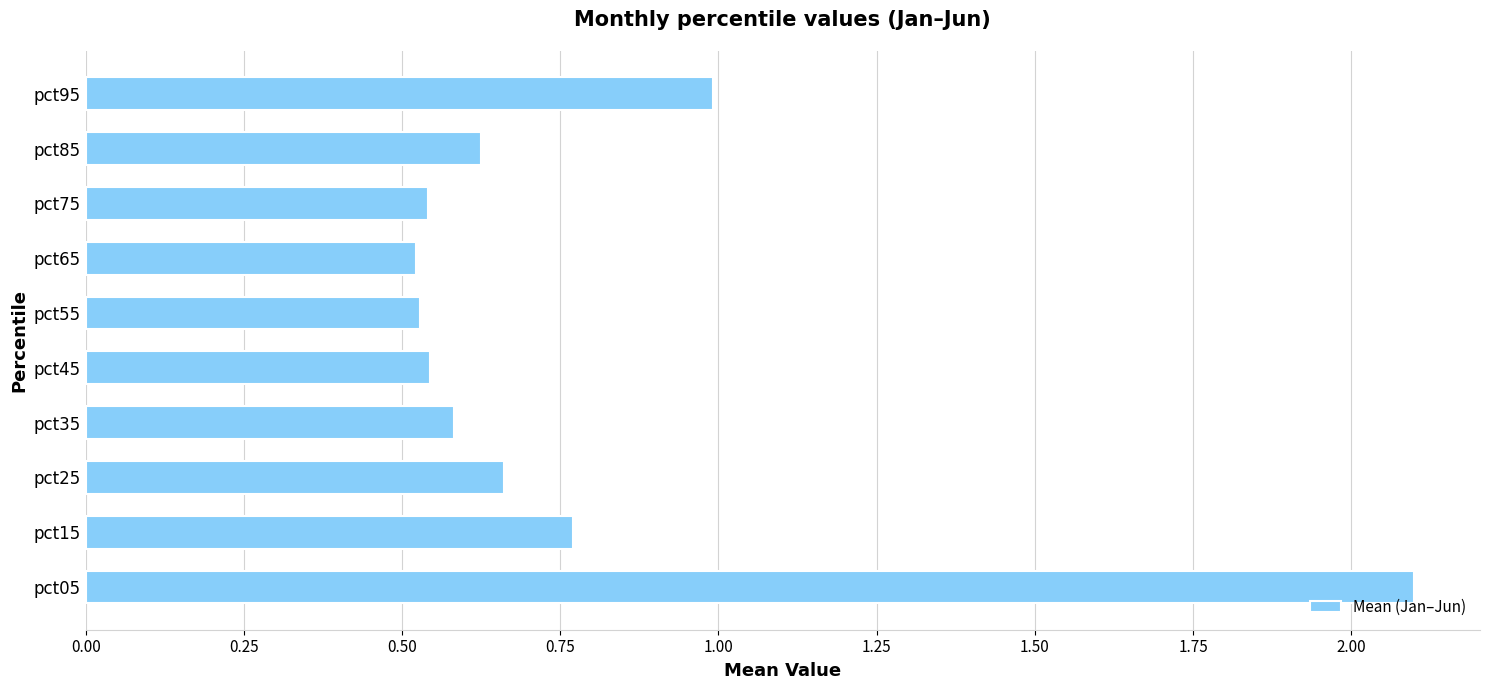

What is the maximum value shown in the chart?

2.1